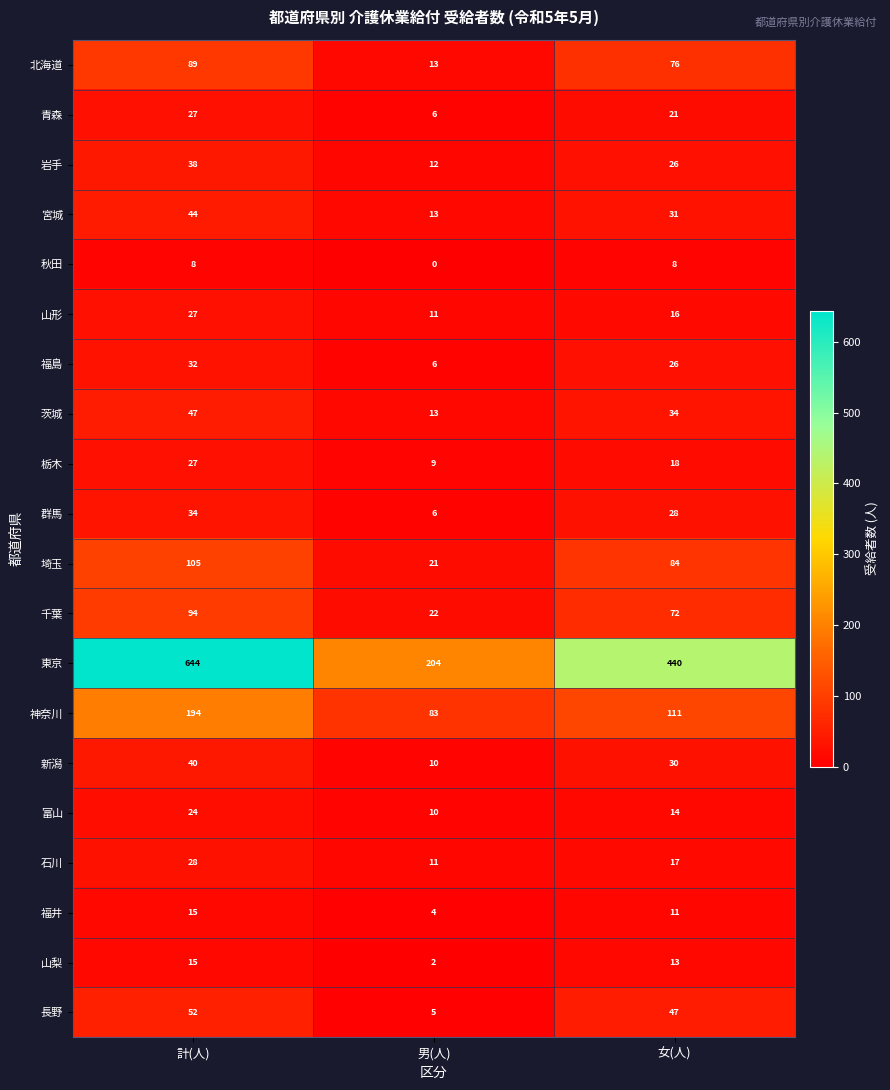

Between 男(人) and 女(人), which series saw the biggest shift?

東京